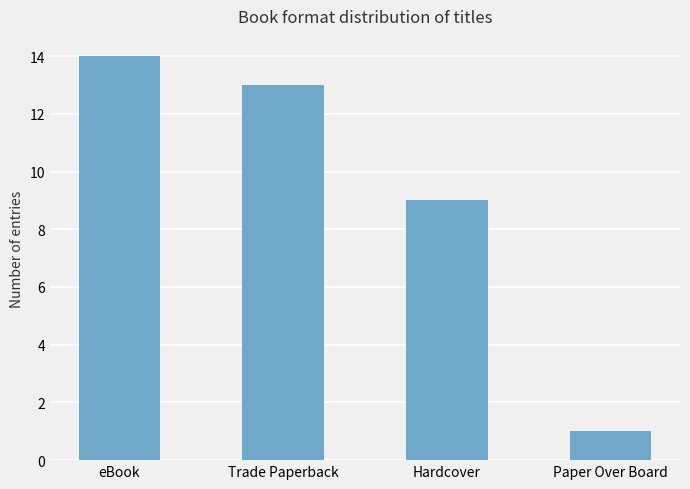

How many data points are less than 13?

2